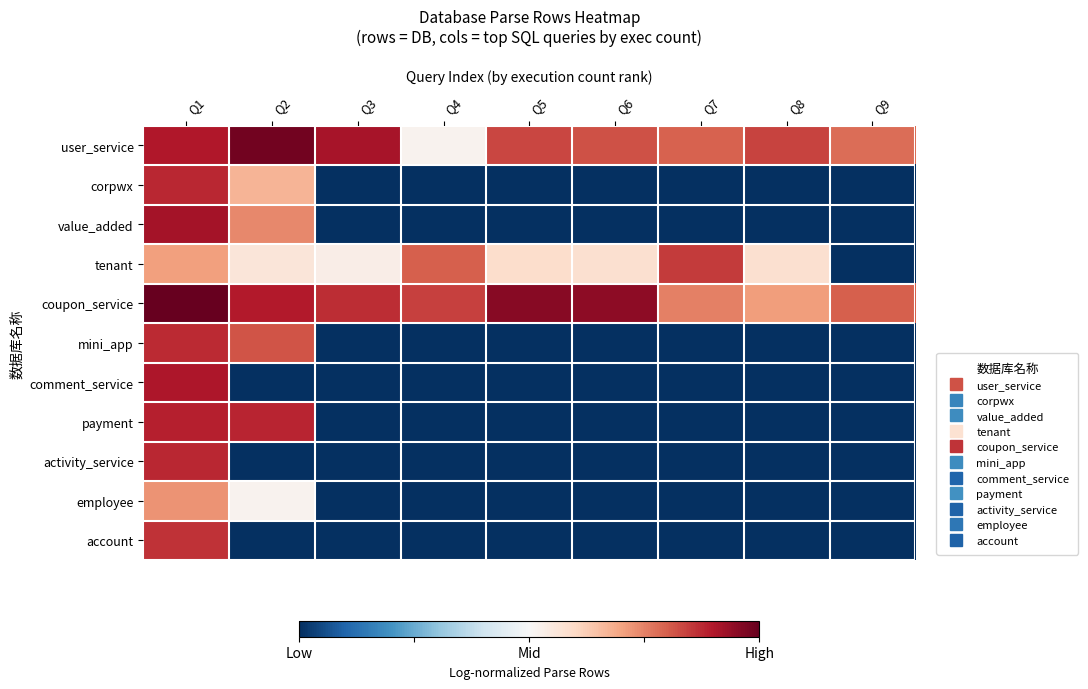

What is the total value across all series at Q7?

-6.2